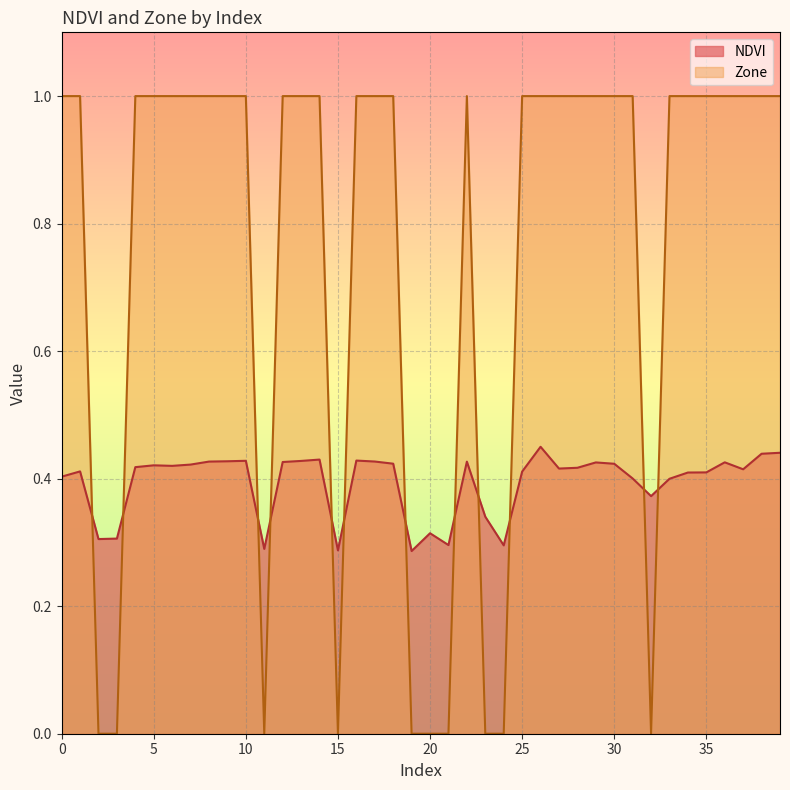

Which series changed the most between 2 and 22?

Zone